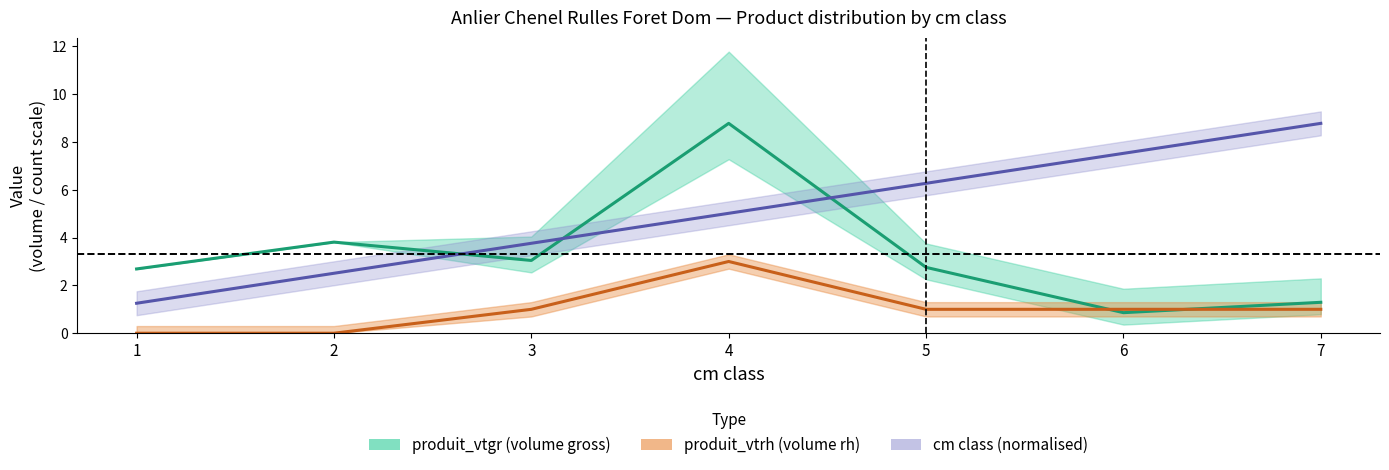

What is the difference between the second highest and second lowest values in the produit_vtrh (volume rh) series?

1.0